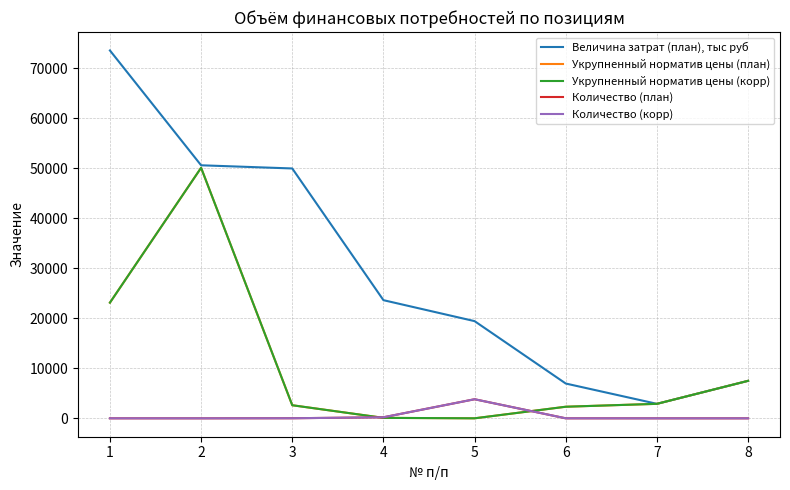

Does the chart have visible grid lines?

Yes